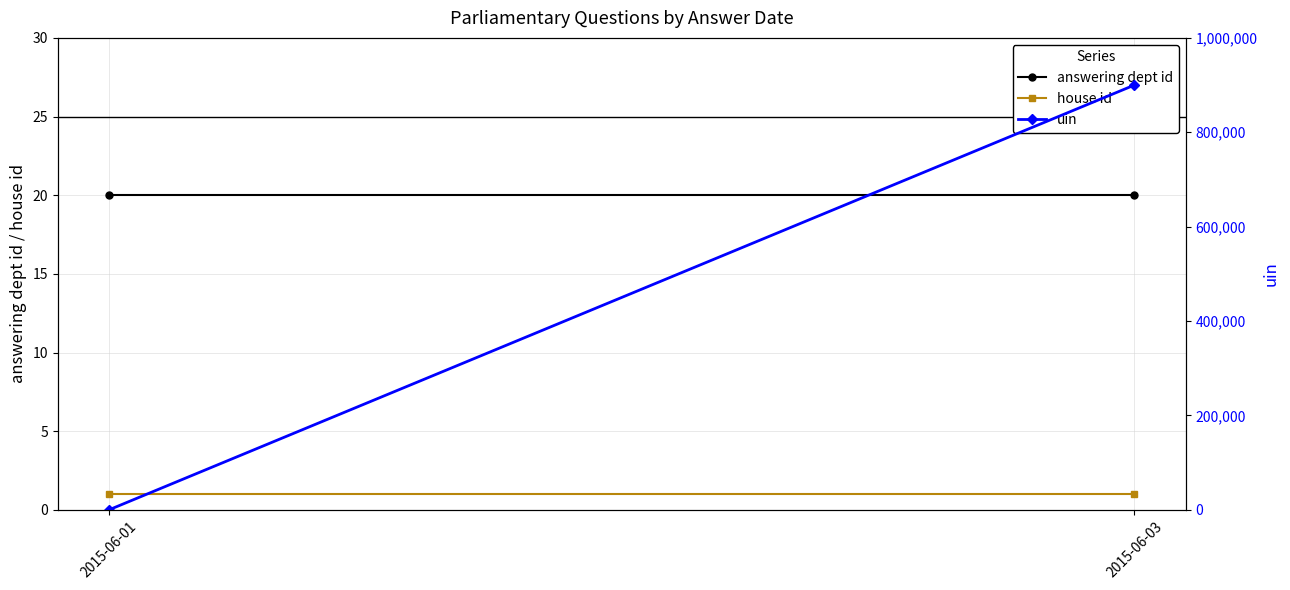

Reading left to right, what are all the values shown in this chart?

answering dept id: 2015-06-01=20	2015-06-03=20
house id: 2015-06-01=1	2015-06-03=1
uin: 2015-06-01=20	2015-06-03=900068